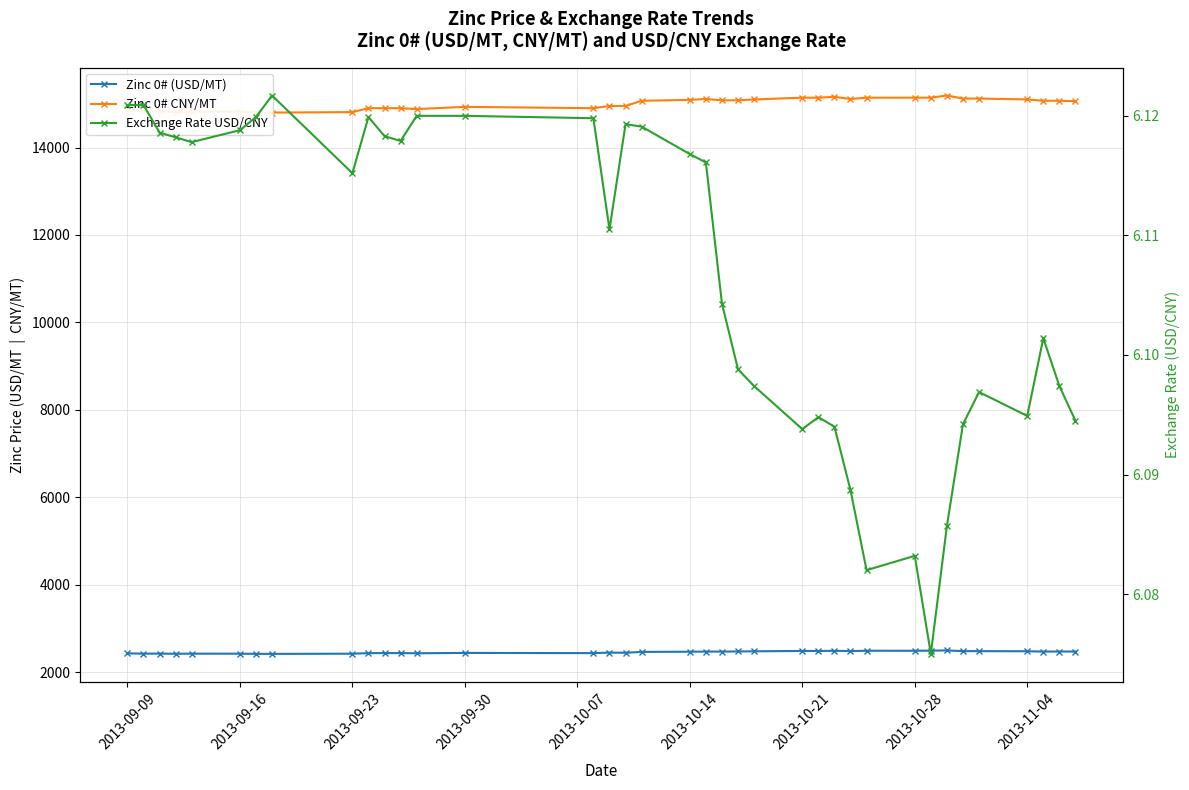

Reading left to right, extract all data points from this chart.

Zinc 0# (USD/MT): 2429.4	2422.8	2423.8	2420.7	2422.4	2422.0	2418.3	2417.6	2421.8	2434.7	2435.3	2435.5	2431.4	2439.5	2434.7	2446.6	2443.1	2462.8	2467.0	2470.5	2470.4	2472.6	2476.5	2484.5	2484.1	2487.7	2481.7	2489.3	2488.8	2492.2	2496.0	2481.1	2479.9	2477.5	2469.9	2471.6	2471.1
Zinc 0# CNY/MT: 14870.0	14830.0	14830.0	14810.0	14820.0	14820.0	14800.0	14800.0	14810.0	14900.0	14900.0	14900.0	14880.0	14930.0	14900.0	14950.0	14950.0	15070.0	15090.0	15110.0	15080.0	15080.0	15100.0	15140.0	15140.0	15160.0	15110.0	15140.0	15140.0	15140.0	15190.0	15120.0	15120.0	15100.0	15070.0	15070.0	15060.0
Exchange Rate USD/CNY: 6.1	6.1	6.1	6.1	6.1	6.1	6.1	6.1	6.1	6.1	6.1	6.1	6.1	6.1	6.1	6.1	6.1	6.1	6.1	6.1	6.1	6.1	6.1	6.1	6.1	6.1	6.1	6.1	6.1	6.1	6.1	6.1	6.1	6.1	6.1	6.1	6.1